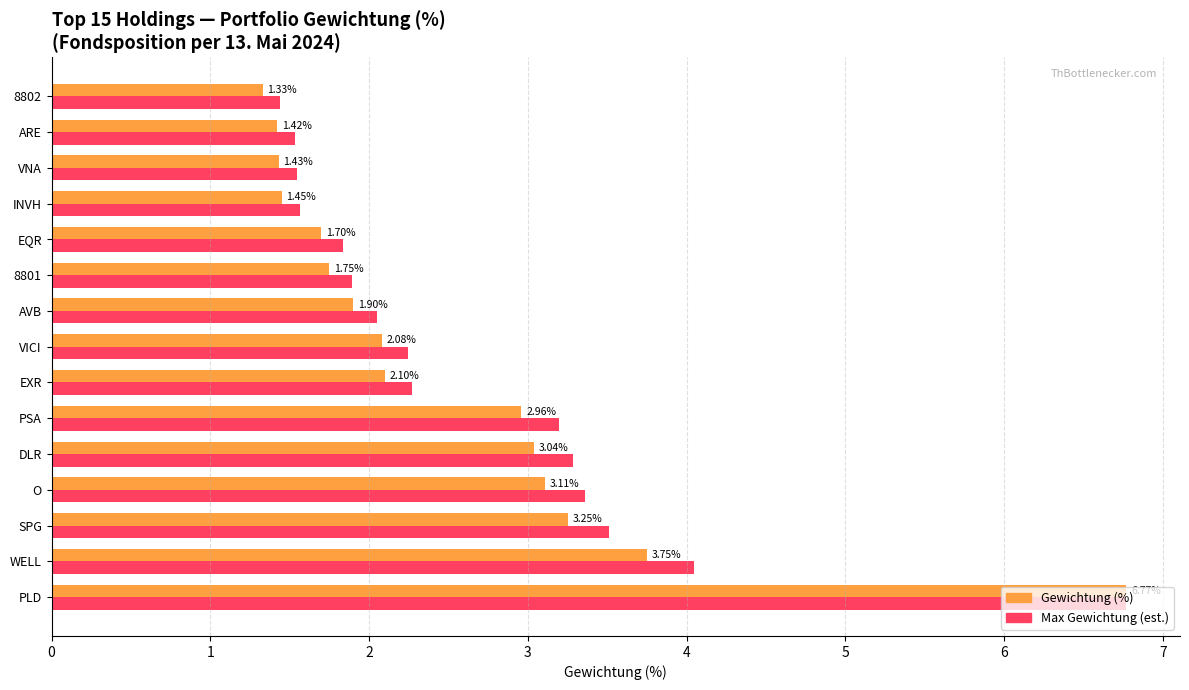

How many values in the Gewichtung (%) series are below 2?

7